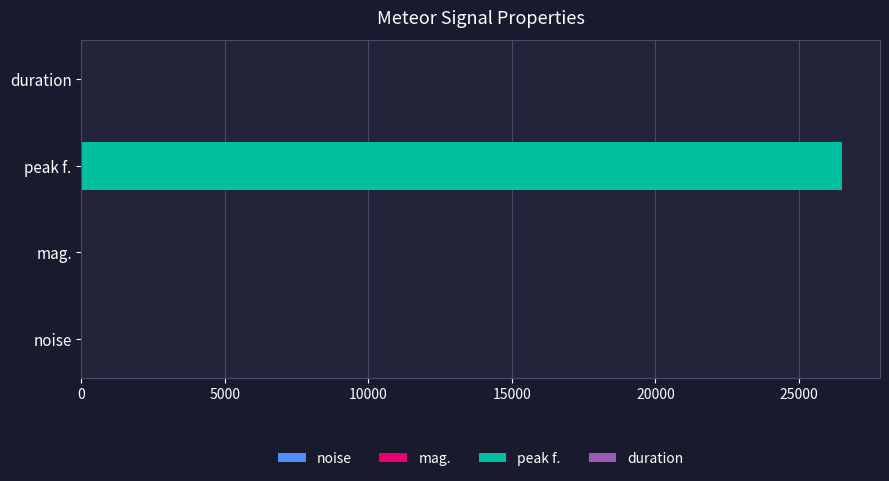

How many duration values are between 0 and 1?

19